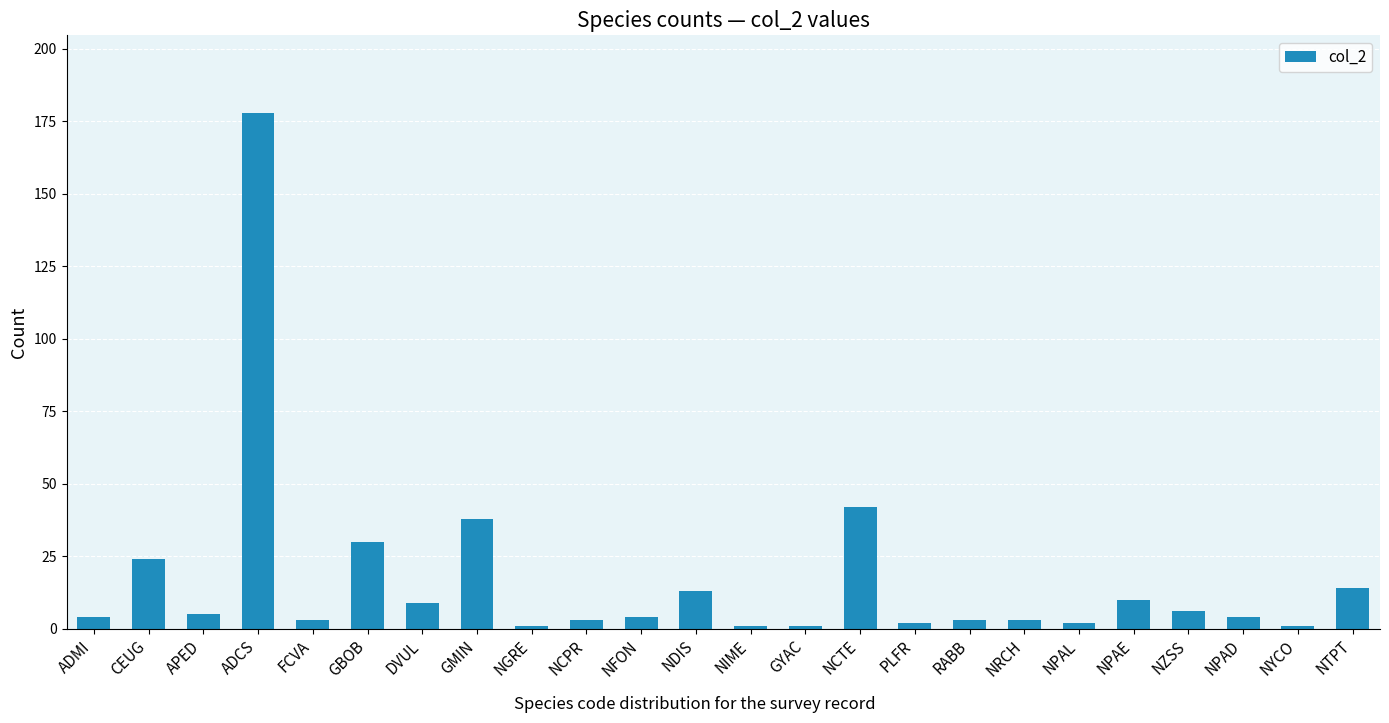

Does the chart contain any negative values?

No